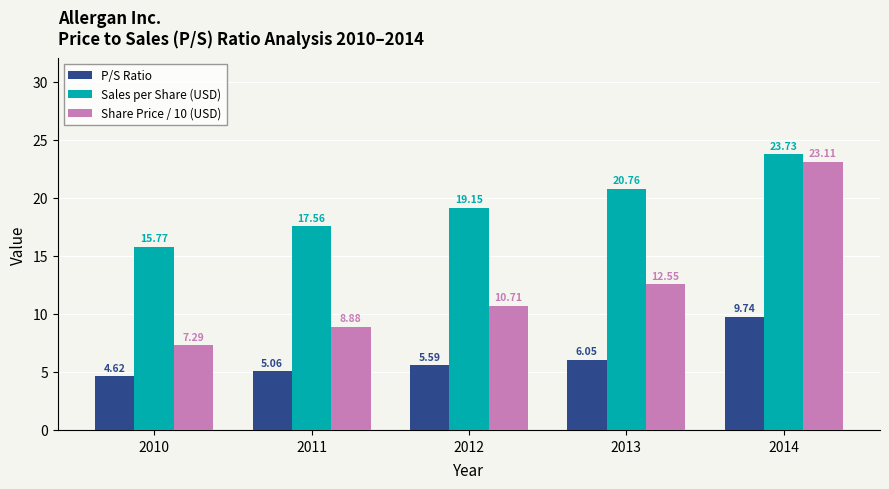

How many bars are there in each group?

3